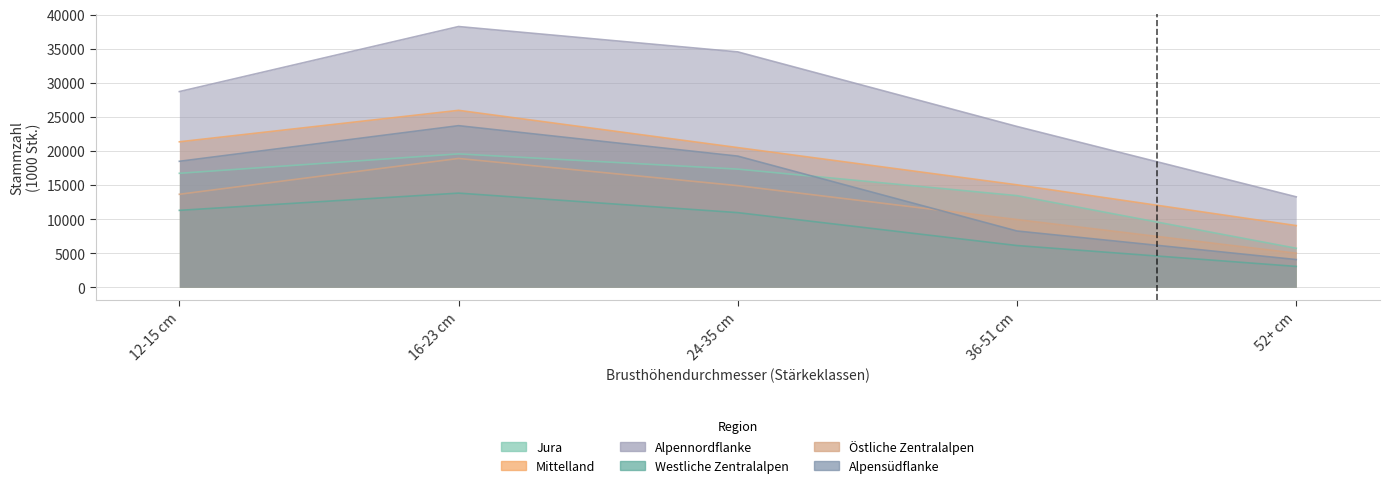

What is the total value across all series at 52+ cm?

40139